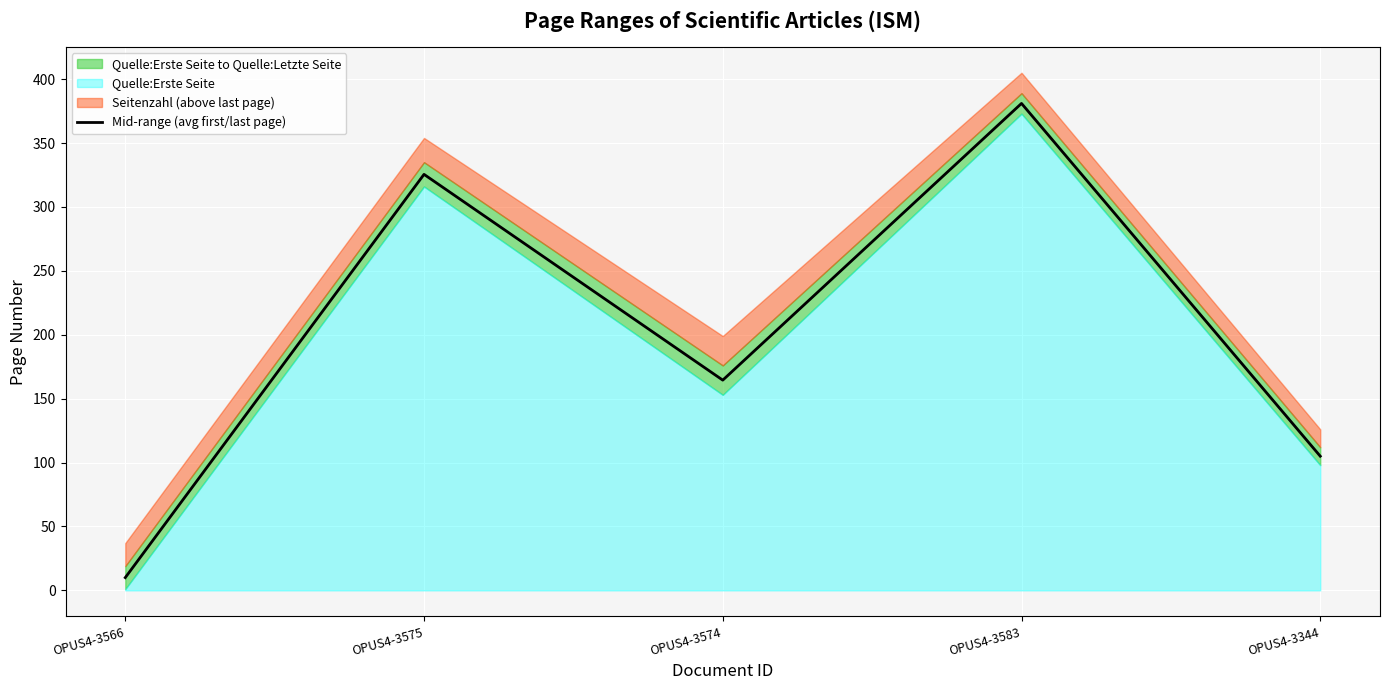

How many lines are shown in the chart?

1